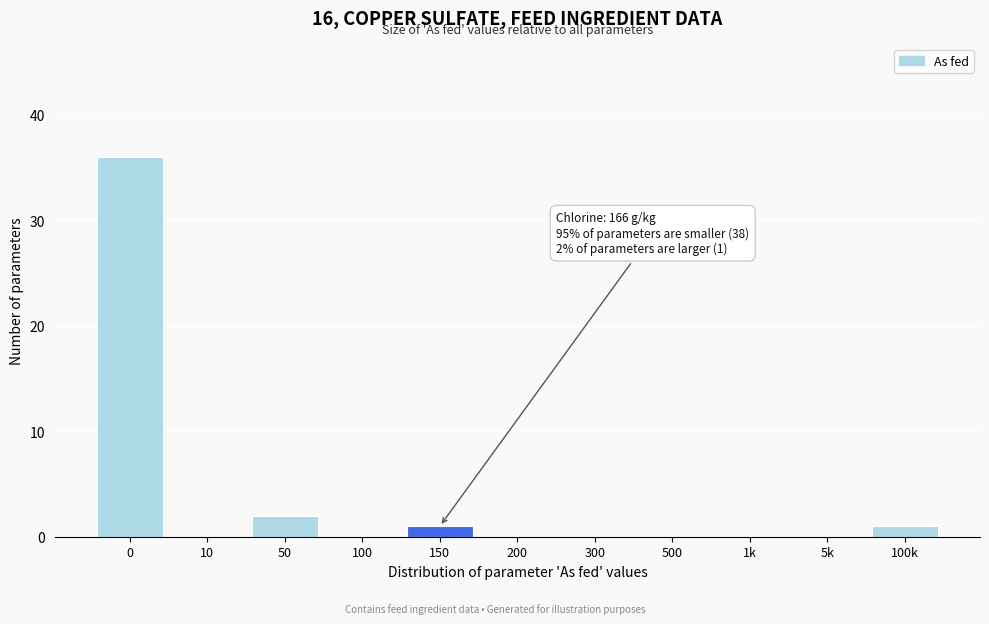

Reading left to right, transcribe all the data shown in this chart.

0=36	10=0	50=2	100=0	150=1	200=0	300=0	500=0	1k=0	5k=0	100k=1